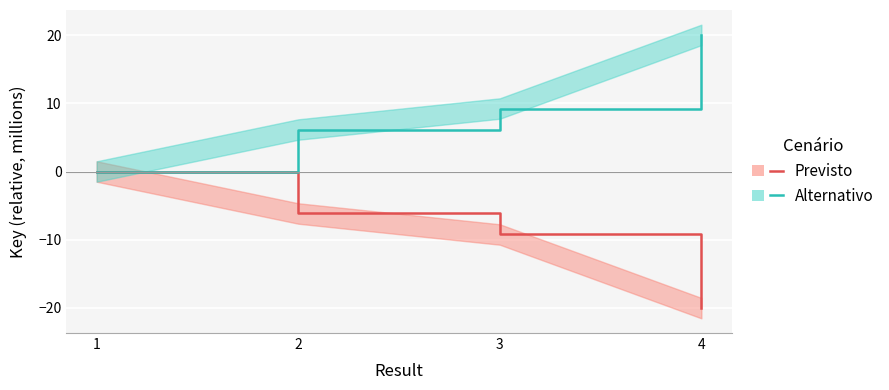

Which has a higher value, 2 or 3?

2